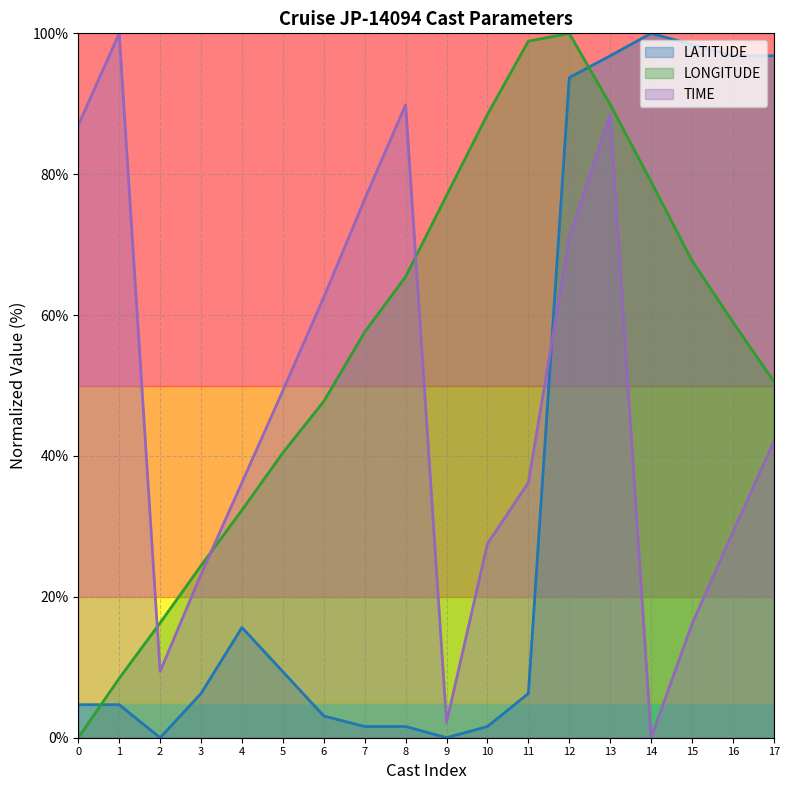

How many times do LONGITUDE and TIME cross each other?

3